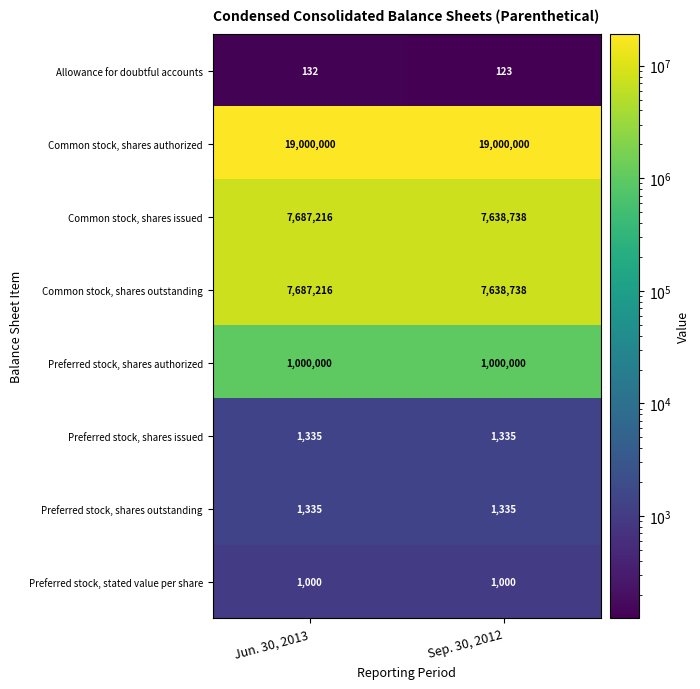

How many series are shown in this chart?

8